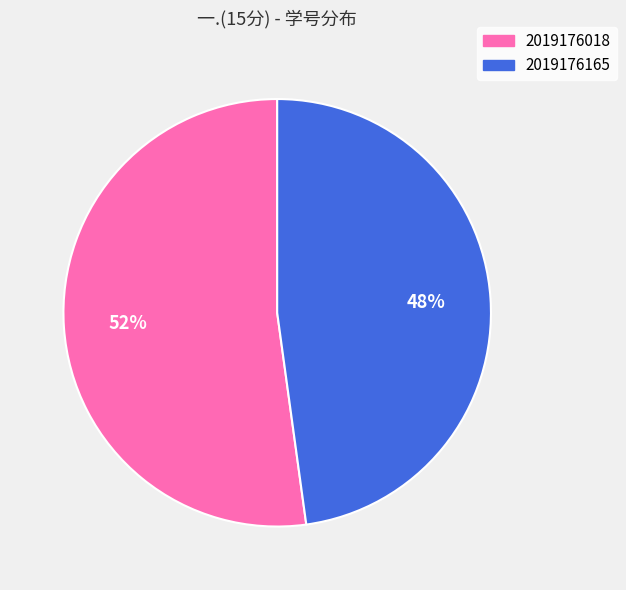

What percentage is the 2019176165 slice, to the nearest percent?

48%